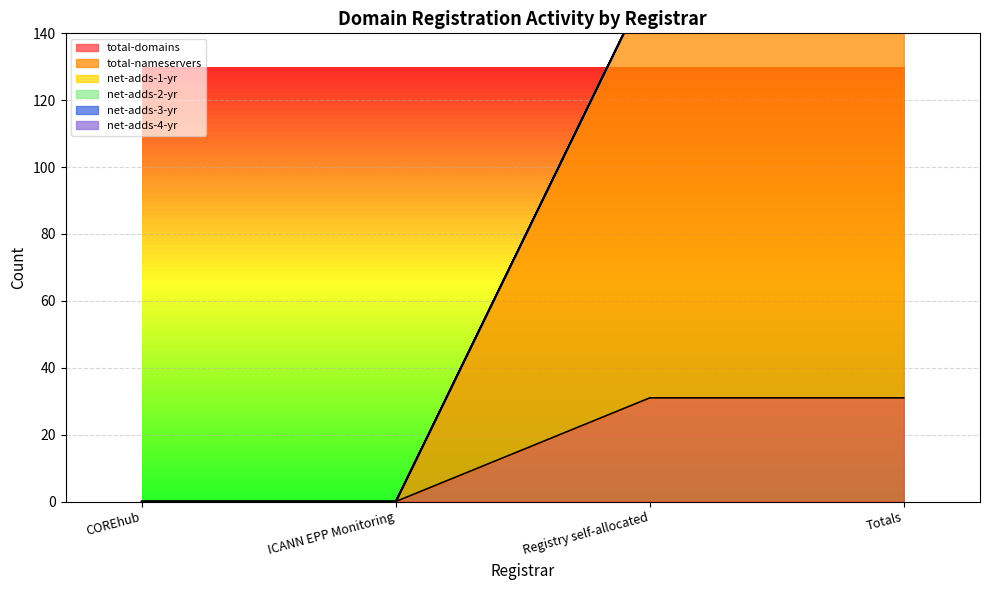

Is the value of total-nameservers at ICANN EPP Monitoring greater than the value of net-adds-4-yr at ICANN EPP Monitoring?

No